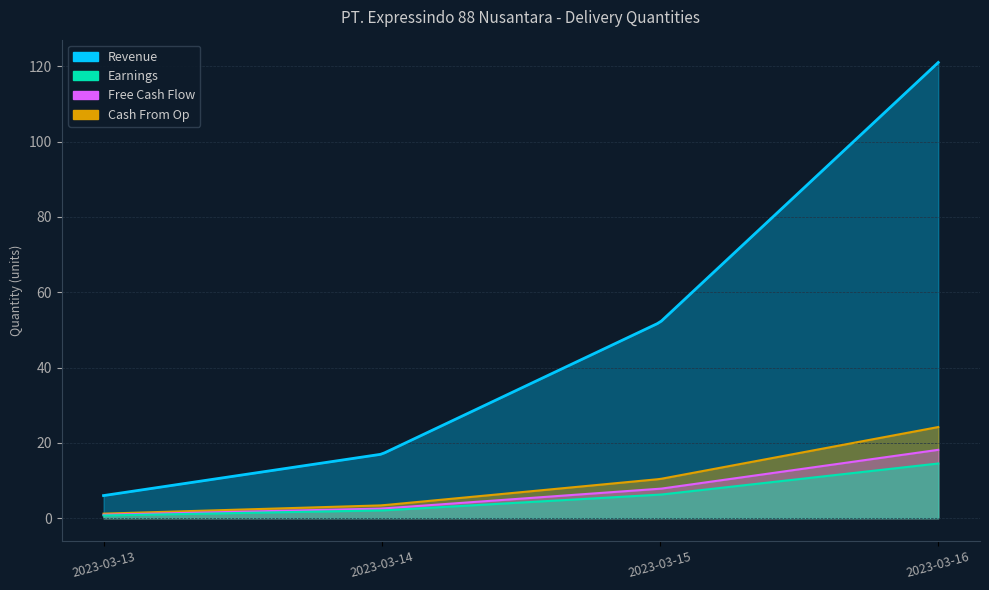

Which series has the largest total across all categories?

Revenue